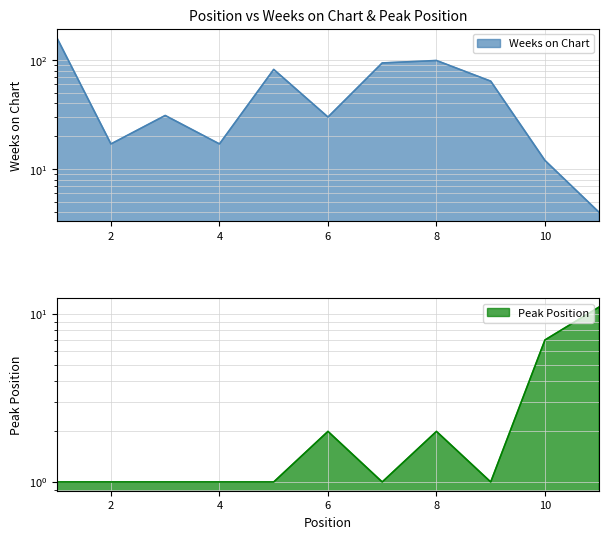

Reading right to left, transcribe all the data shown in this chart.

Weeks on Chart: 4	12	64	99	94	30	82	17	31	17	161
Peak Position: 11	7	1	2	1	2	1	1	1	1	1